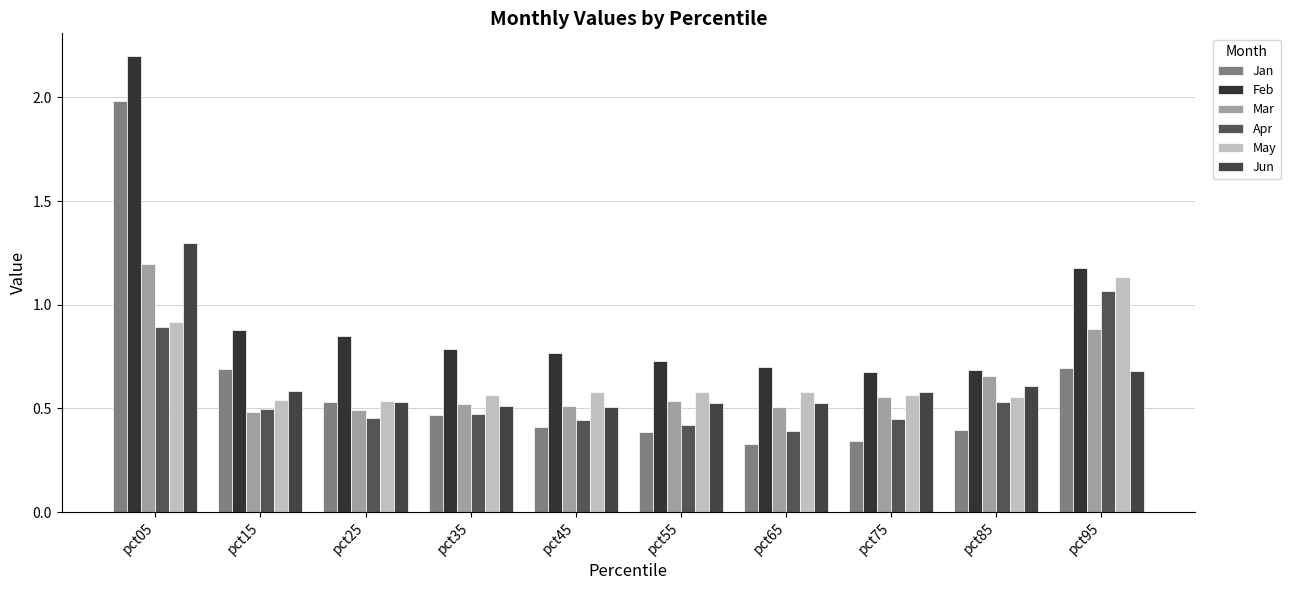

The value of Apr at pct95 is 0.3. True or false?

False